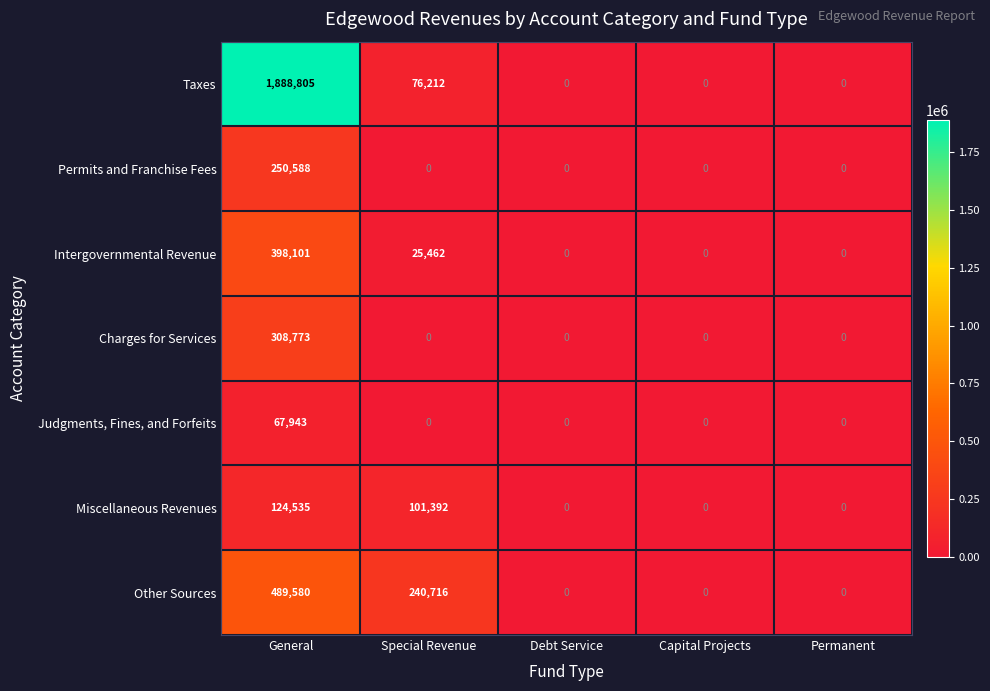

True or false: Miscellaneous Revenues has a value of 71510 at Capital Projects.

False